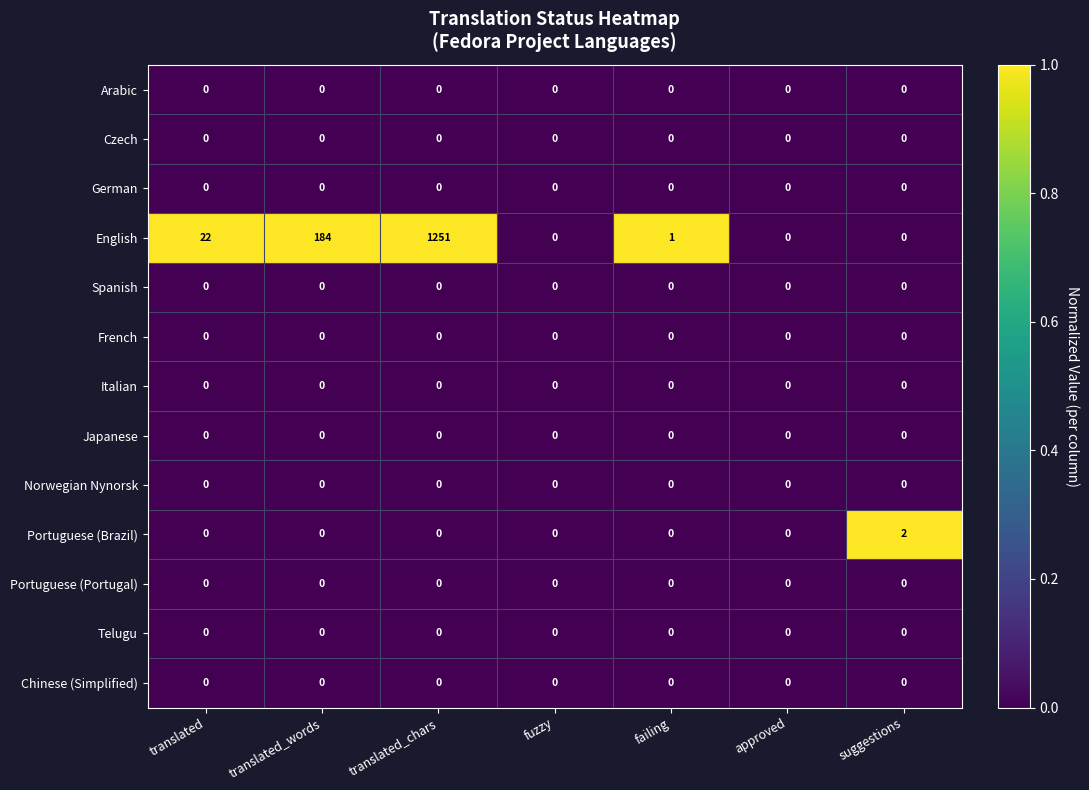

What is the total value across all series at translated_chars?

1251